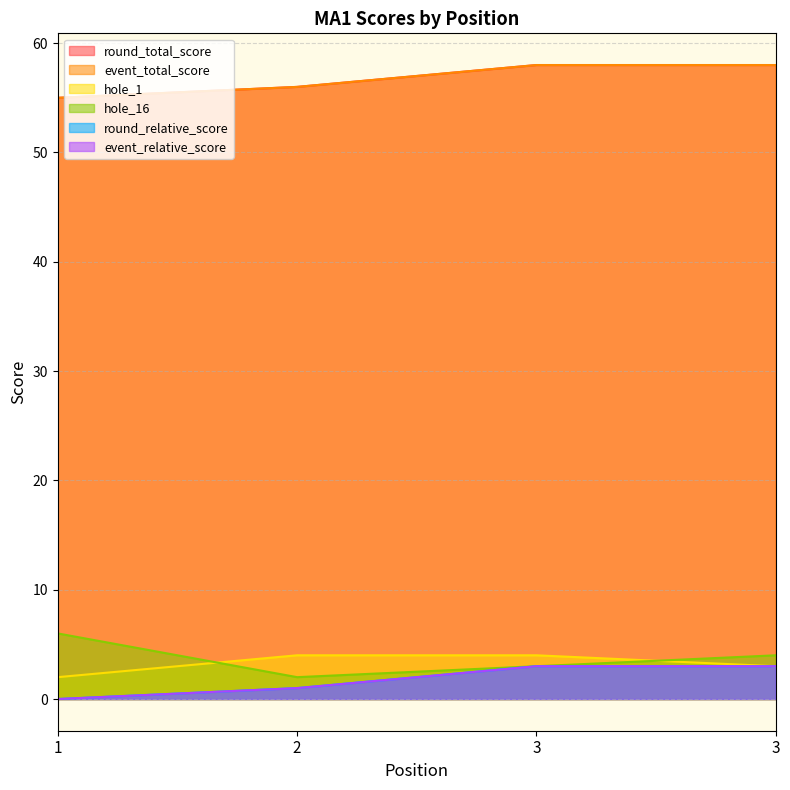

The value of round_relative_score at 1 is 0. True or false?

True